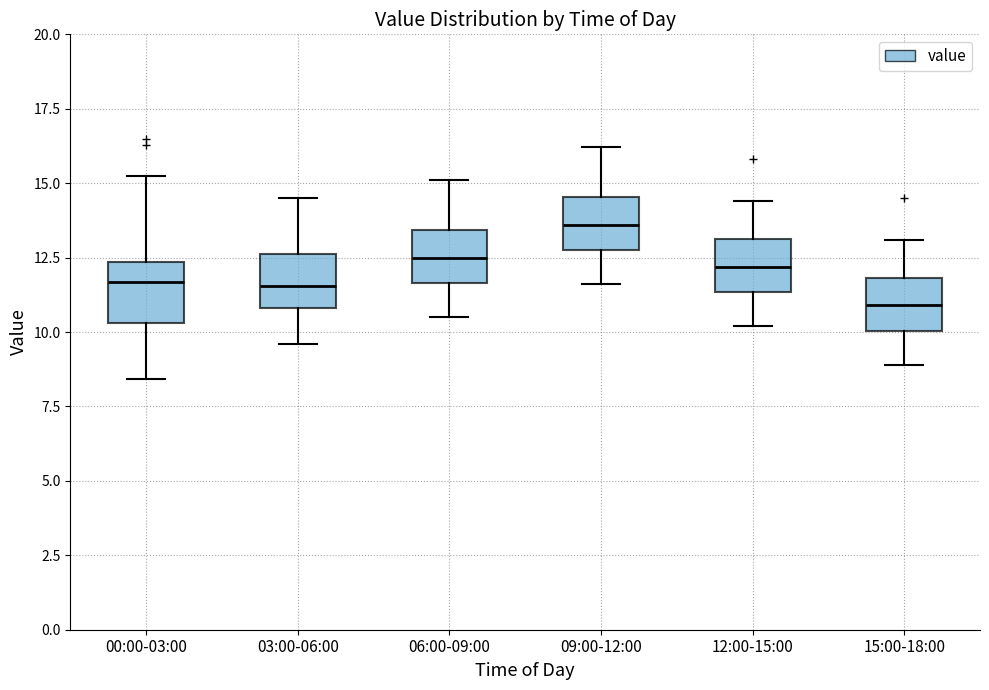

Reading left to right, read every box against the y-axis: the position of its median line, the range the box covers, and the ends of its whiskers. The values are not printed on the chart, so give them approximately, as read against the axis.

00:00-03:00: median 11.5, box 10.5 to 12.5, whiskers 8.5 to 15.0
03:00-06:00: median 11.5, box 11.0 to 12.5, whiskers 9.5 to 14.5
06:00-09:00: median 12.5, box 11.5 to 13.5, whiskers 10.5 to 15.0
09:00-12:00: median 13.5, box 13.0 to 14.5, whiskers 11.5 to 16.0
12:00-15:00: median 12.0, box 11.5 to 13.0, whiskers 10.0 to 14.5
15:00-18:00: median 11.0, box 10.0 to 12.0, whiskers 9.0 to 13.0